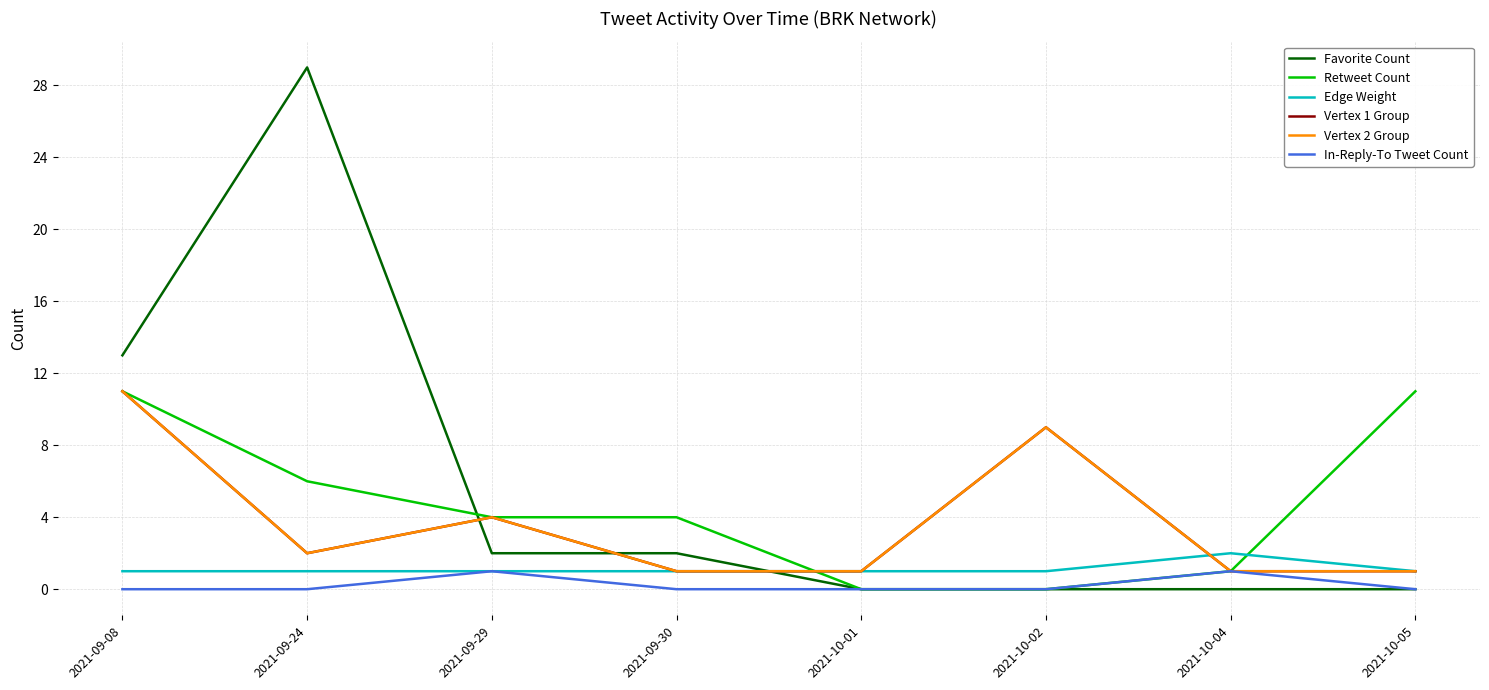

Which series ends up on top after the final intersection of Vertex 2 Group and Edge Weight?

Edge Weight